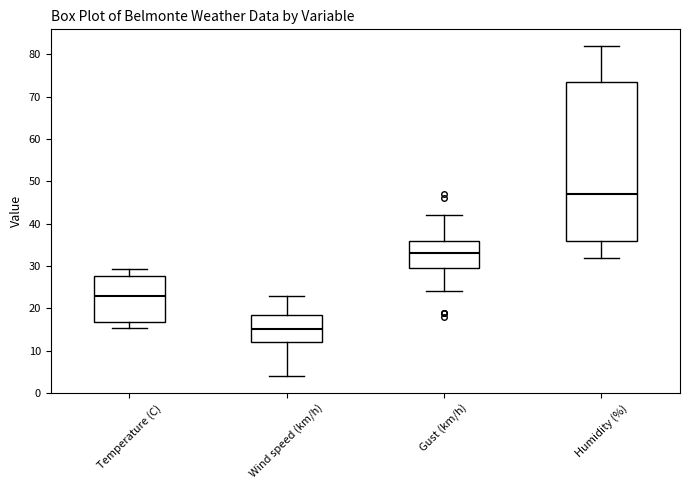

Comparing the boxes themselves (not the whiskers), which one is the tallest?

Humidity (%)